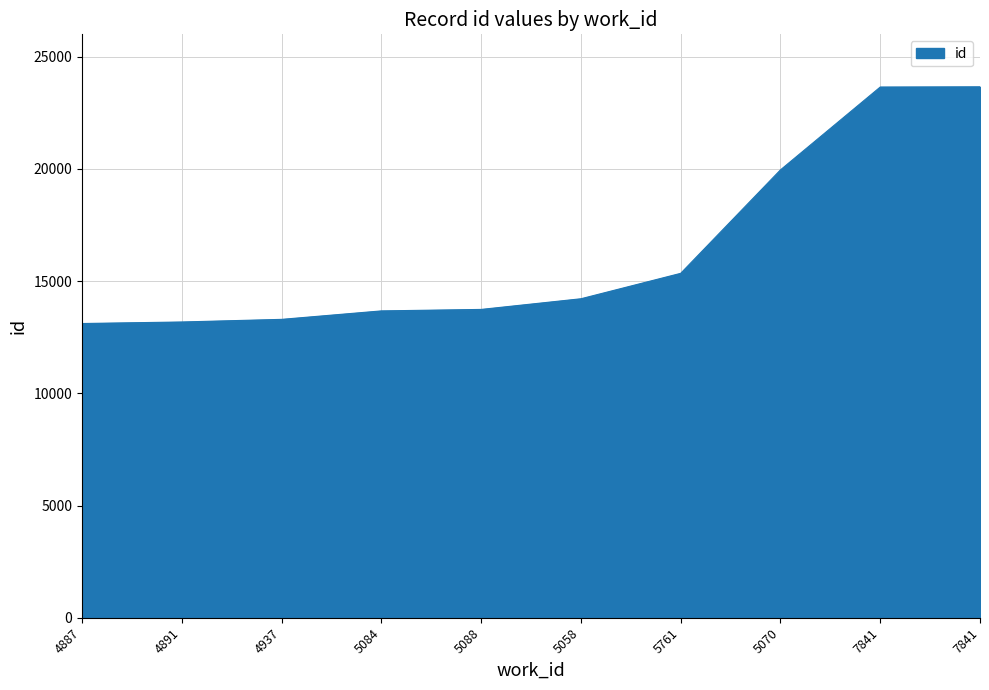

How many categories are shown in the chart?

10